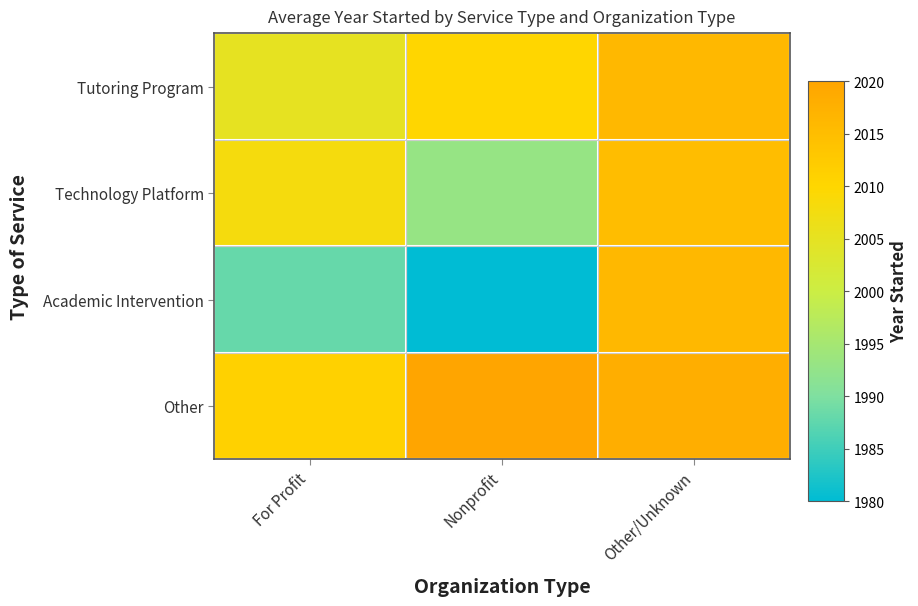

Reading left to right, transcribe all the data shown in this chart.

Tutoring Program: For Profit=2005	Nonprofit=2010	Other/Unknown=2016
Technology Platform: For Profit=2008	Nonprofit=1993	Other/Unknown=2015
Academic Intervention: For Profit=1988	Nonprofit=1980	Other/Unknown=2016
Other: For Profit=2011	Nonprofit=2020	Other/Unknown=2018